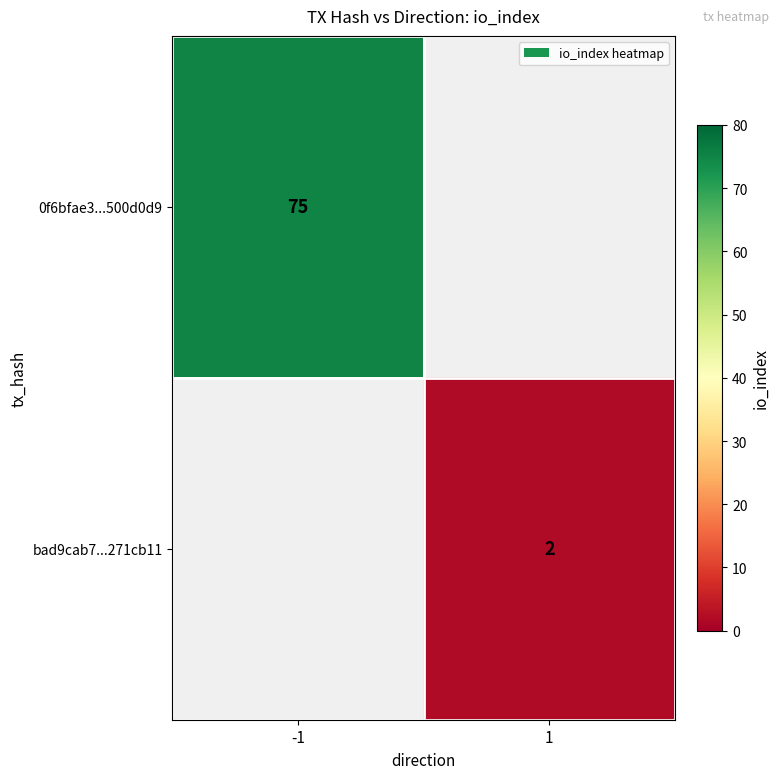

What is the smallest value displayed?

2.0